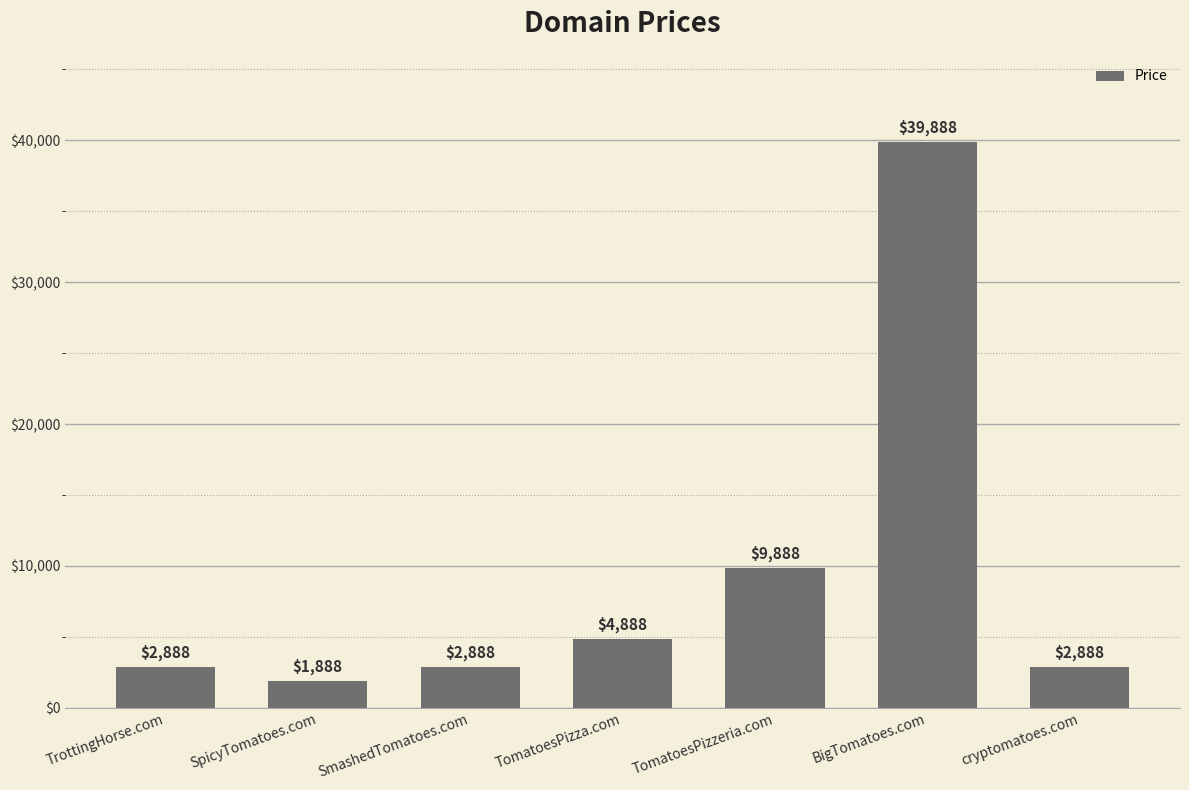

What is the change in value from TrottingHorse.com to TomatoesPizzeria.com?

+7000